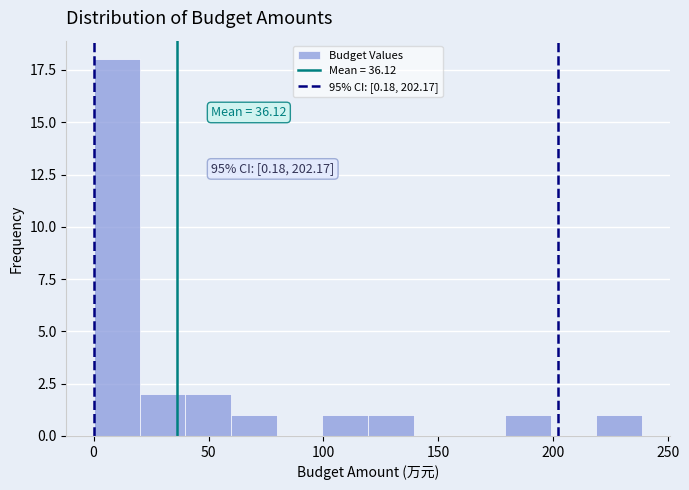

Read against the x-axis, roughly where is the centre of the tallest bar?

10